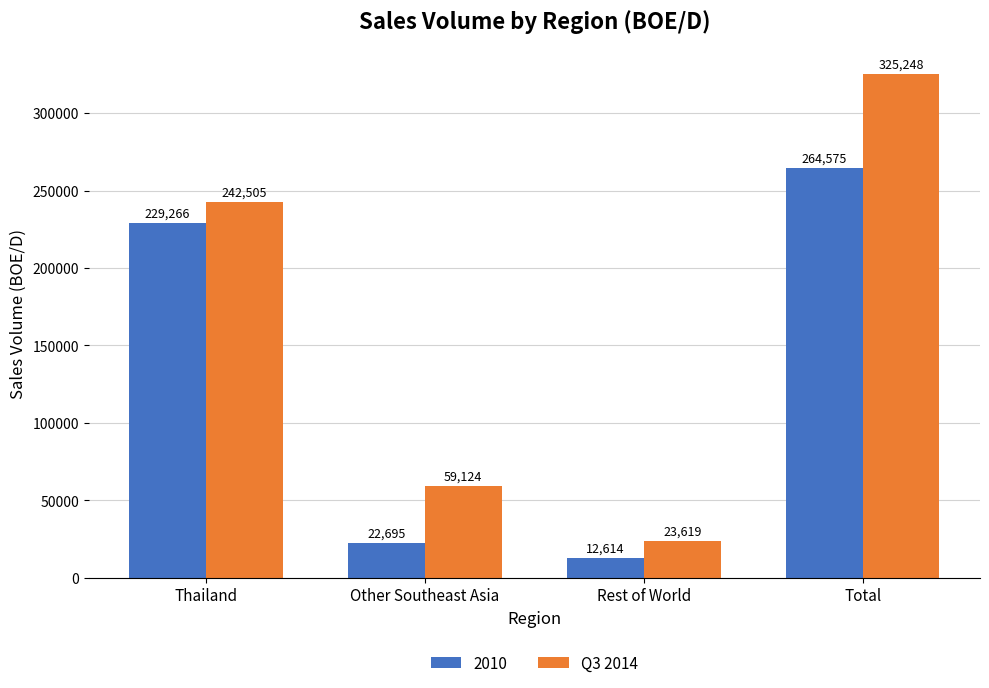

Are the bars grouped side by side (vs. stacked)?

Yes